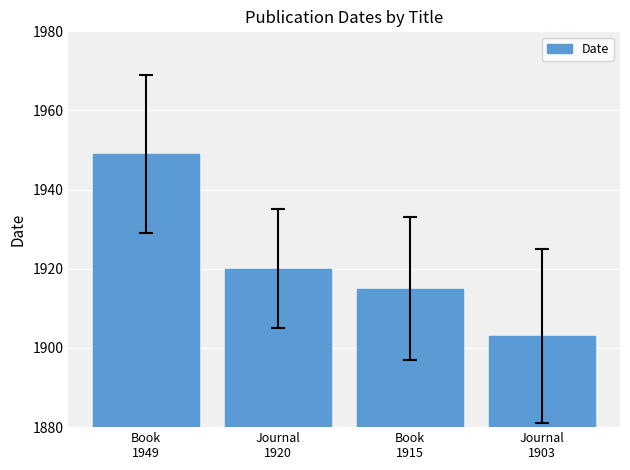

List the labels in order of value, smallest first.

Journal
1903, Book
1915, Journal
1920, Book
1949